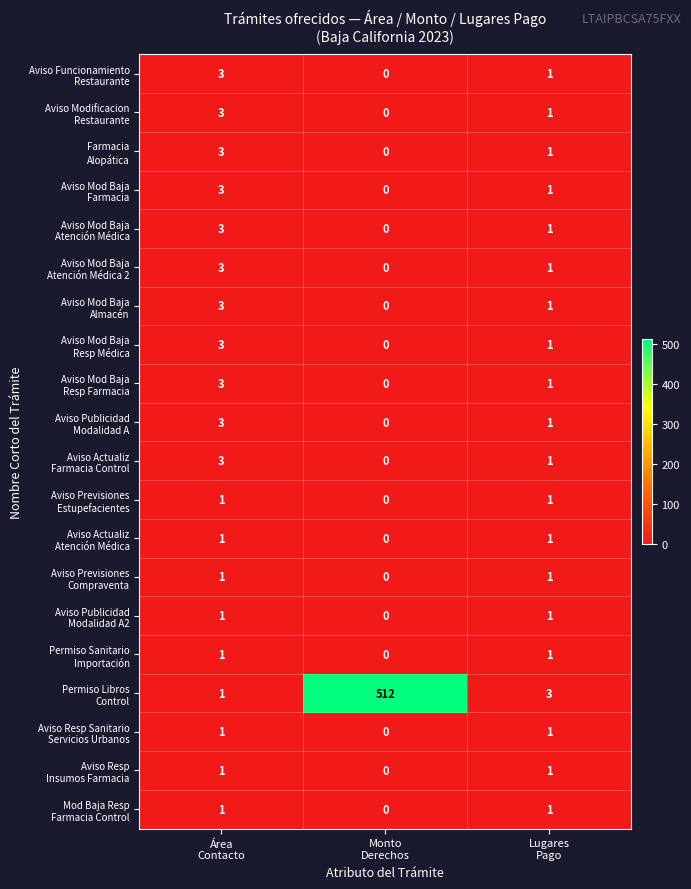

What is the greatest value displayed?

512